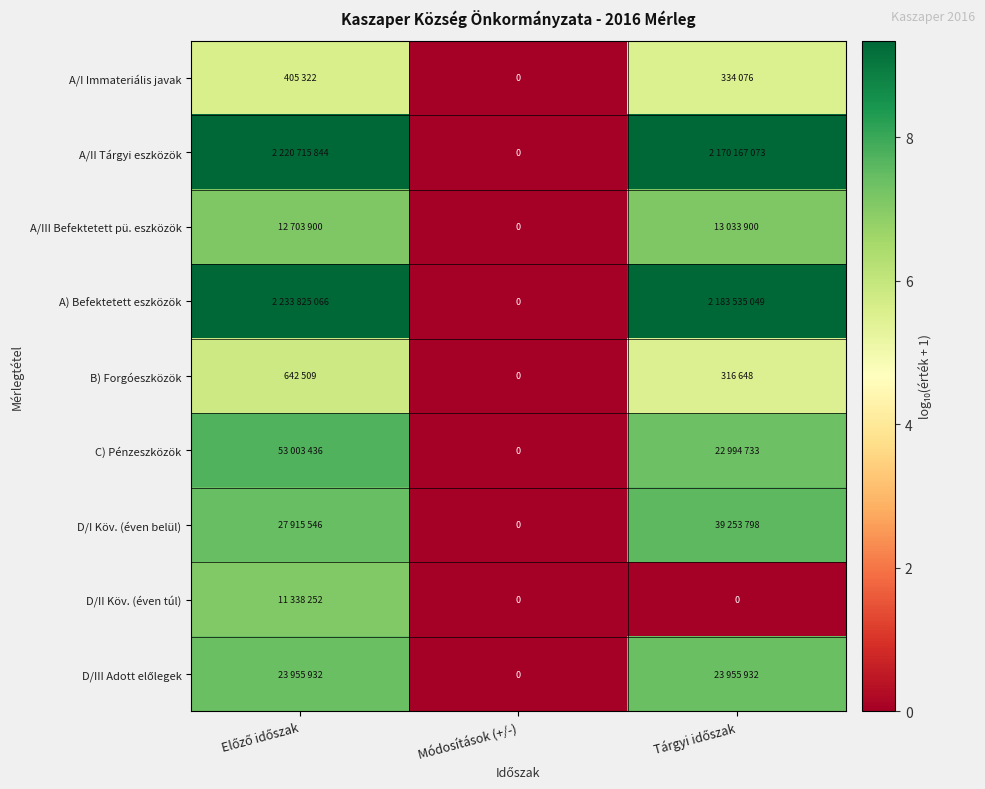

How many values in the A) Befektetett eszközök series exceed 9?

2